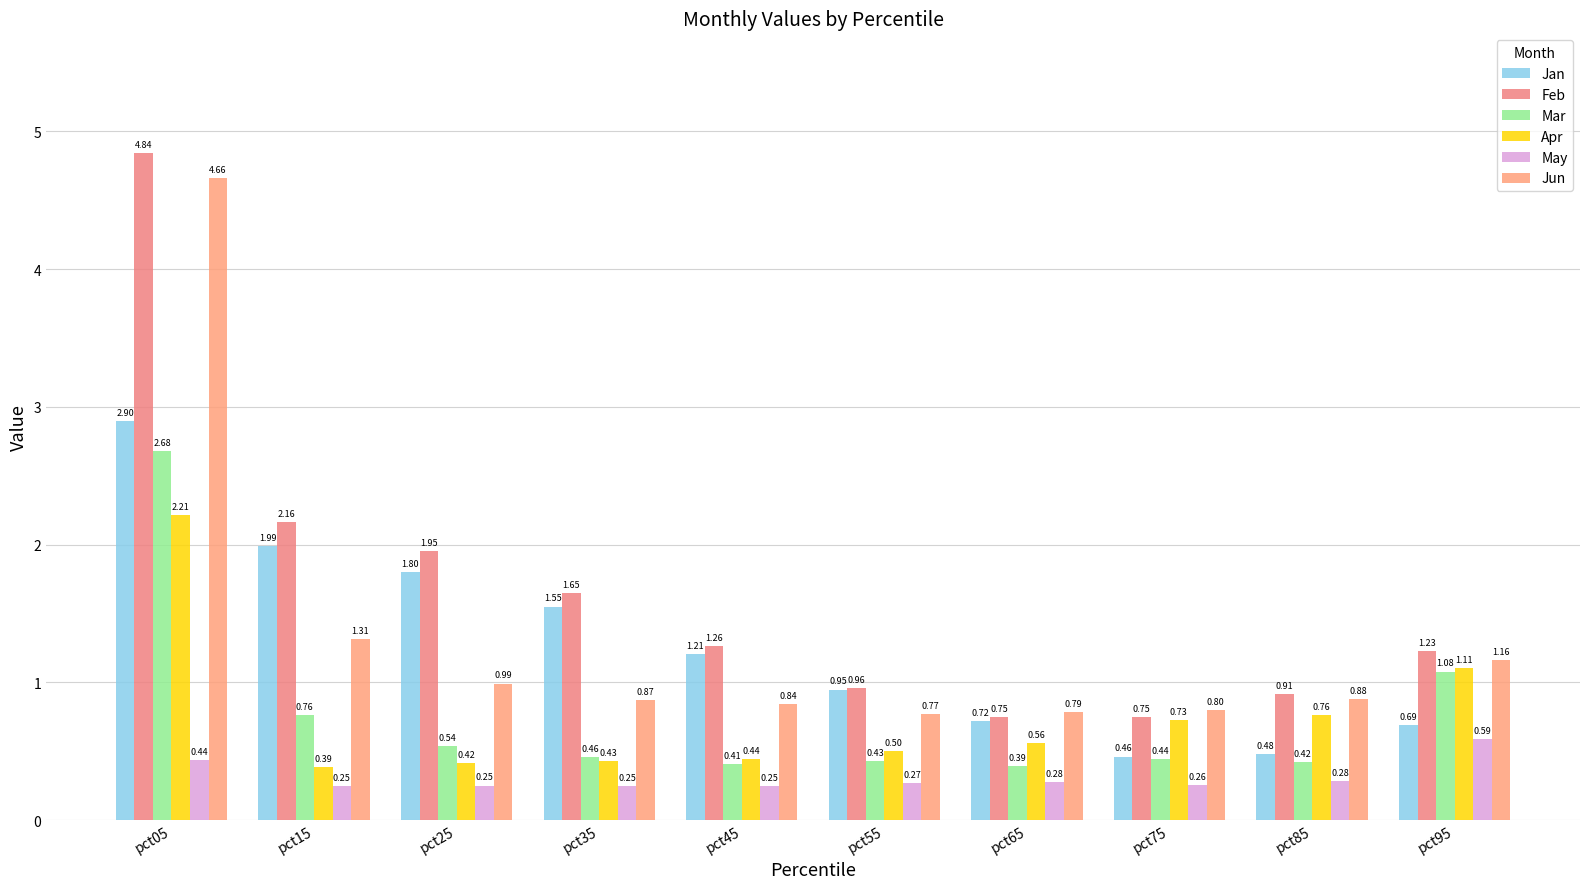

True or false: Apr has a value of 0.4 at pct35.

True